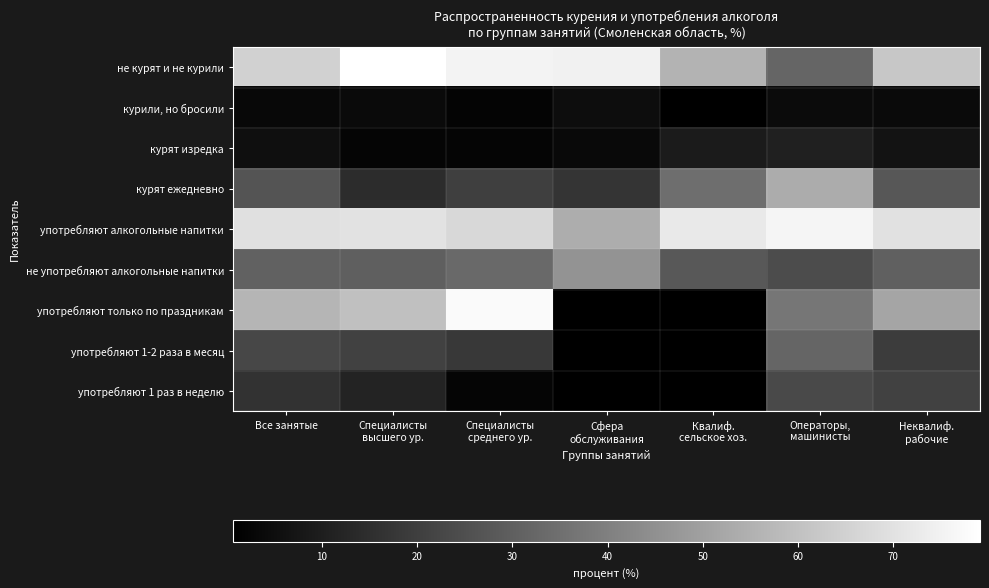

Rank the categories by курят изредка value from lowest to highest.

Специалисты высшего ур., Специалисты среднего ур., Сфера обслуживания, Все занятые, Неквалиф. рабочие, Квалиф. сельское хоз., Операторы, машинисты